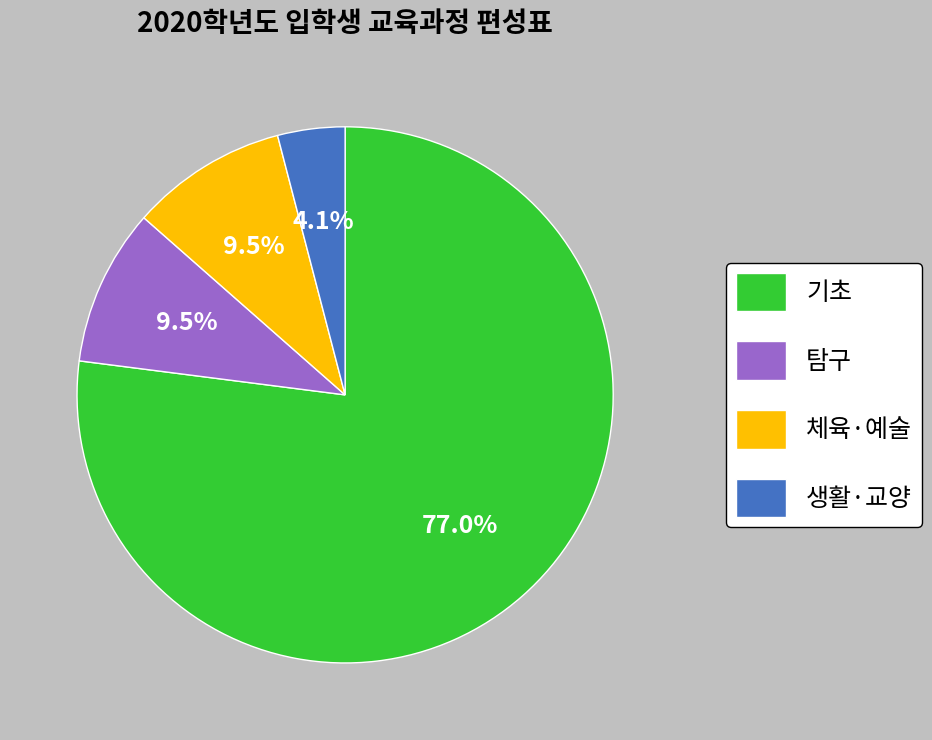

To the nearest percent, what is the average slice percentage?

25%